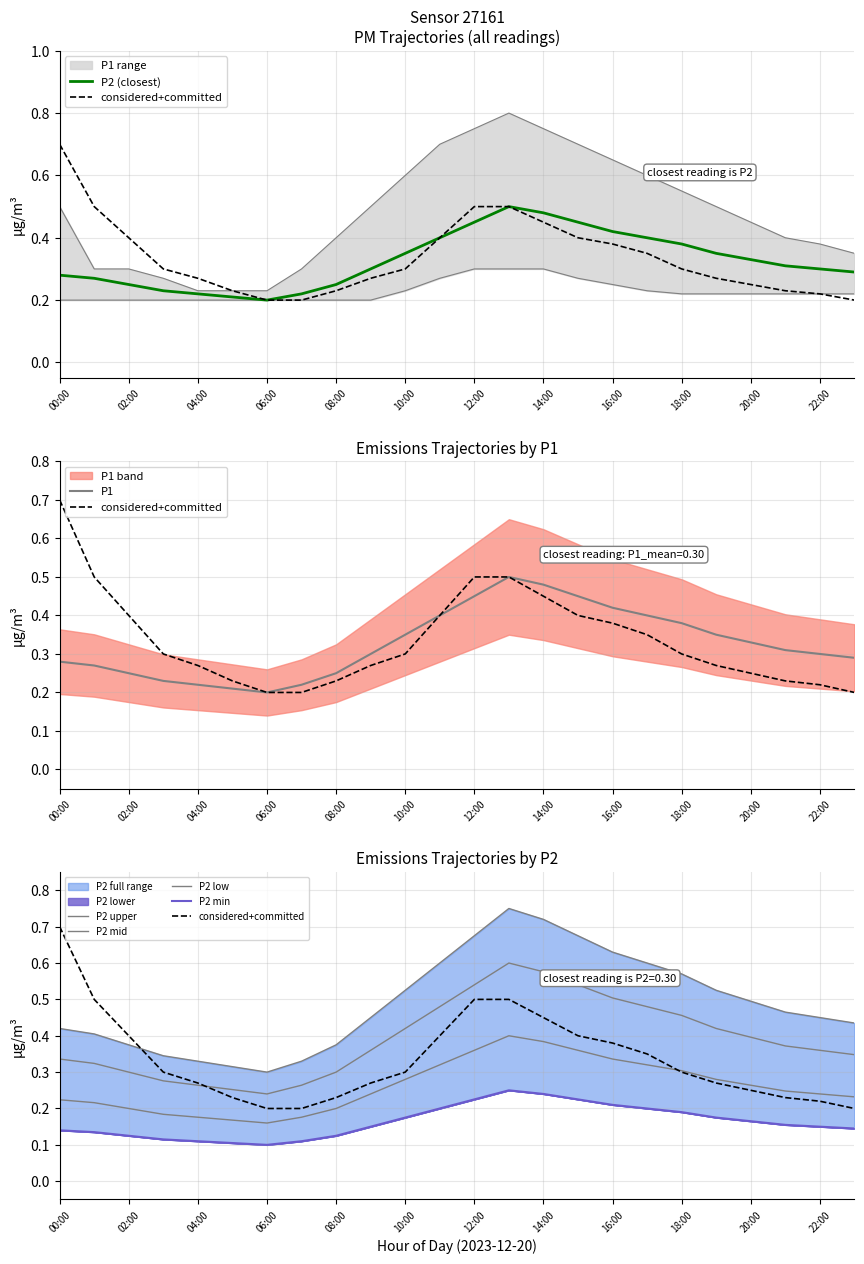

How many categories are shown in the chart?

24